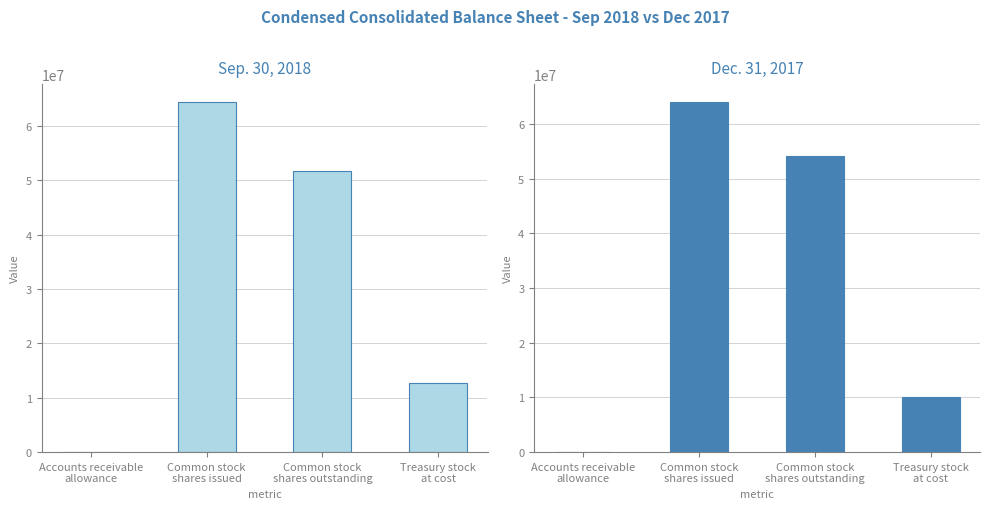

Which label corresponds to the largest value in the chart?

Common stock
shares issued